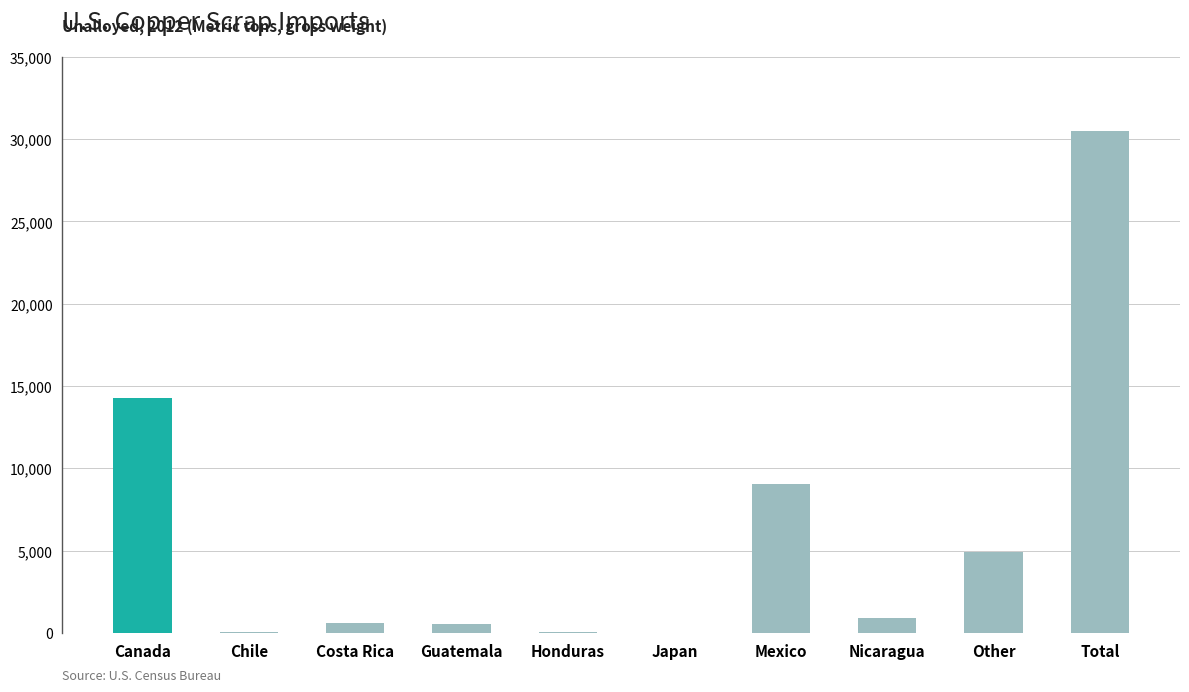

Read the value at Guatemala.

558